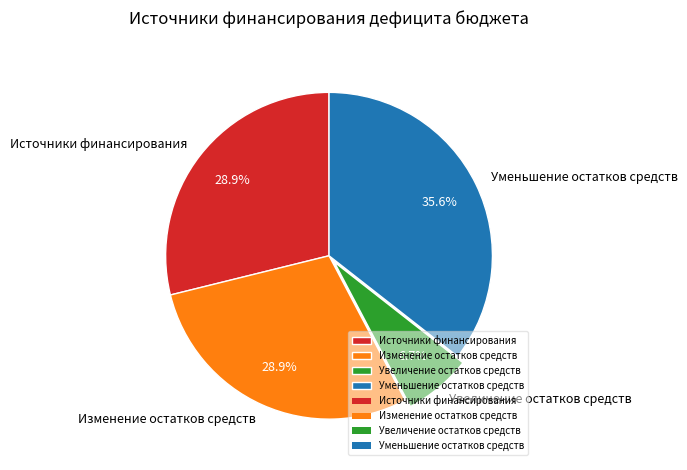

Is the sum of Уменьшение остатков средств and Источники финансирования greater than half?

Yes